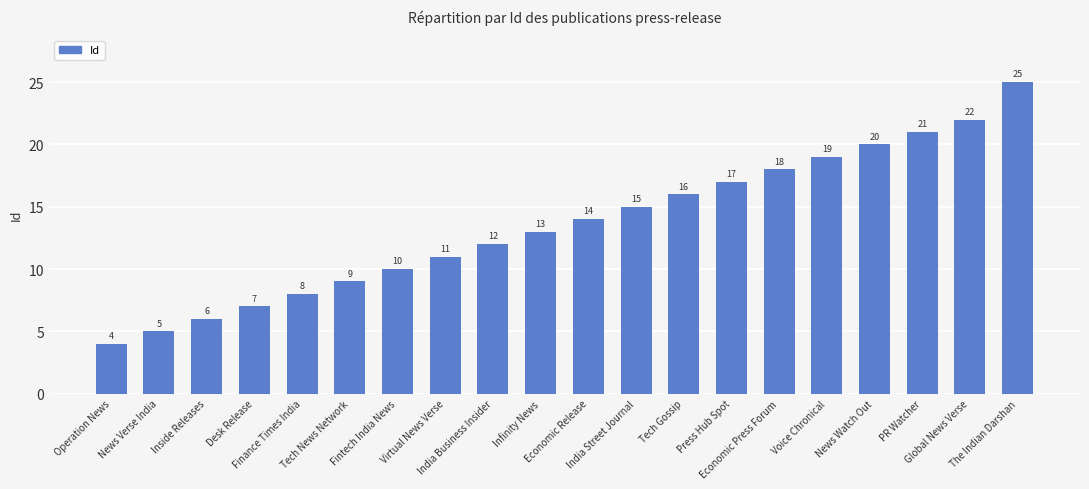

What is the ratio of the value at Global News Verse to the value at Tech News Network?

2.4